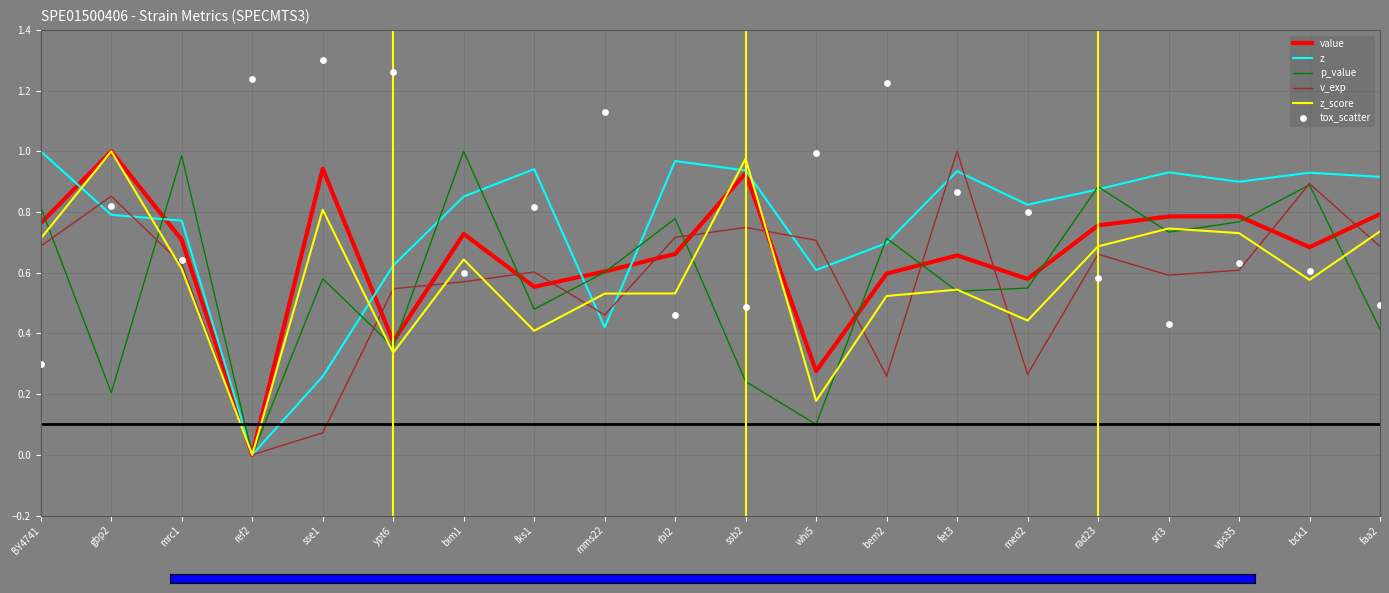

Is the value of p_value at fet3 greater than the value of v_exp at mms22?

Yes